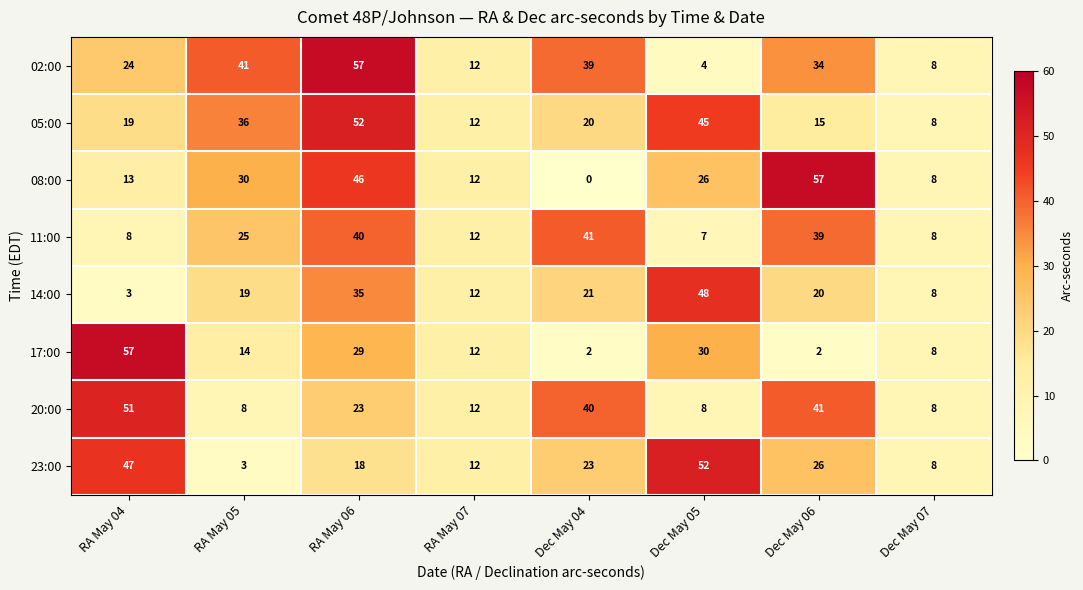

What is the minimum value for 20:00?

8